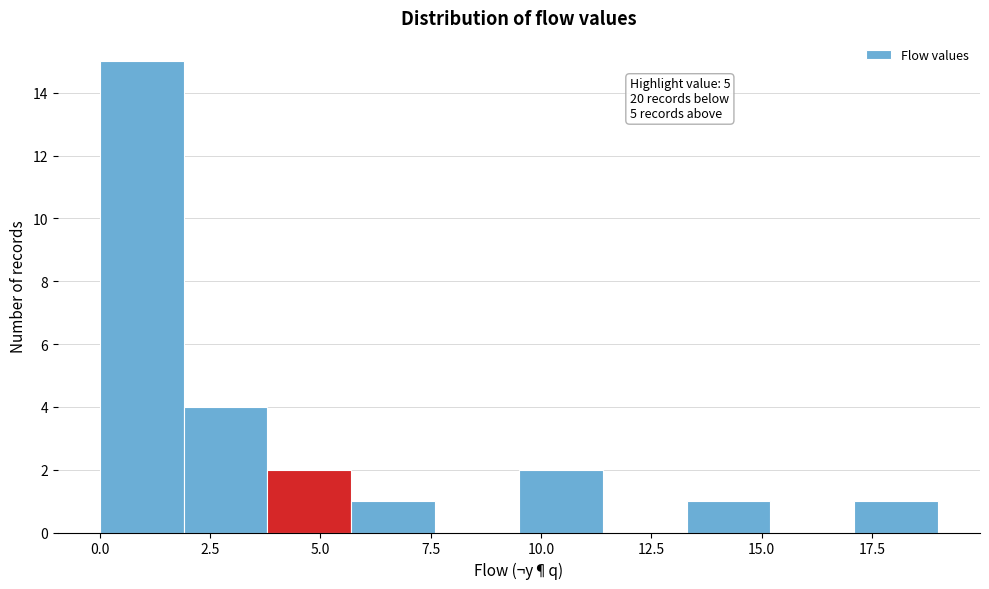

Read against the x-axis, roughly where is the centre of the tallest bar?

1.0